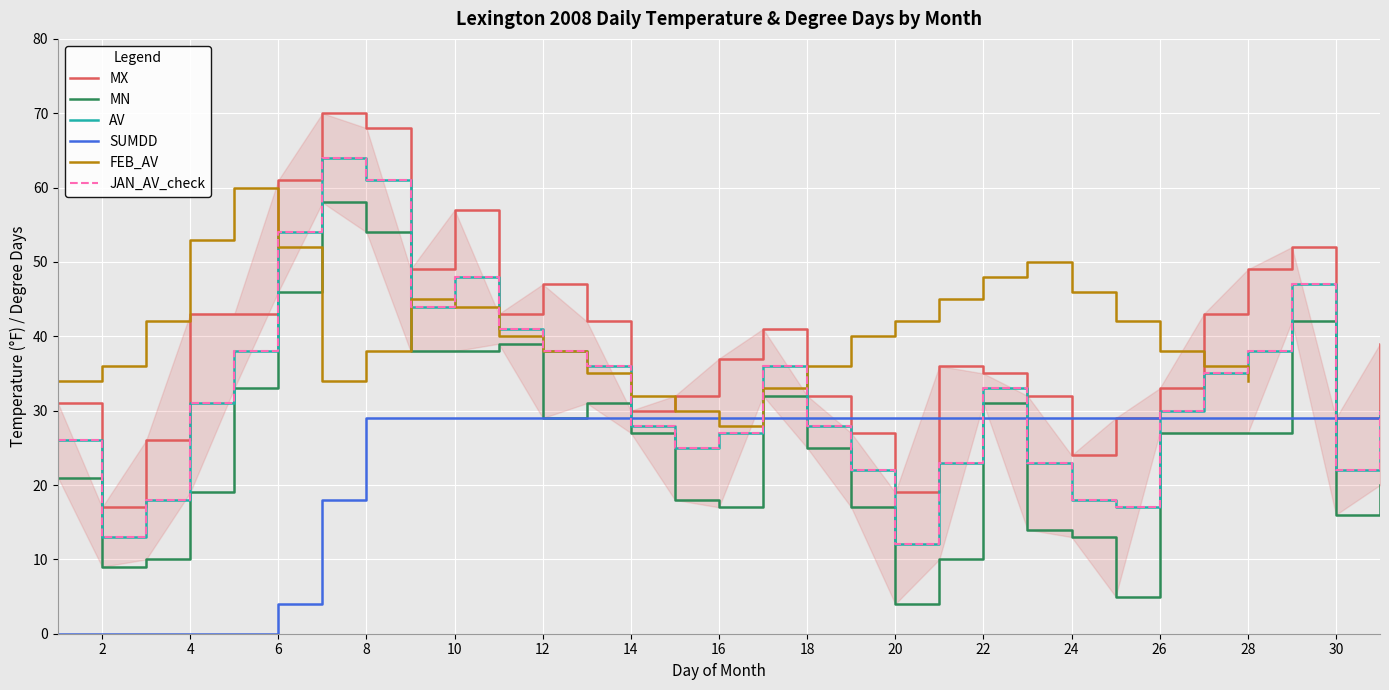

What is the sum of all SUMDD_JAN values?

718